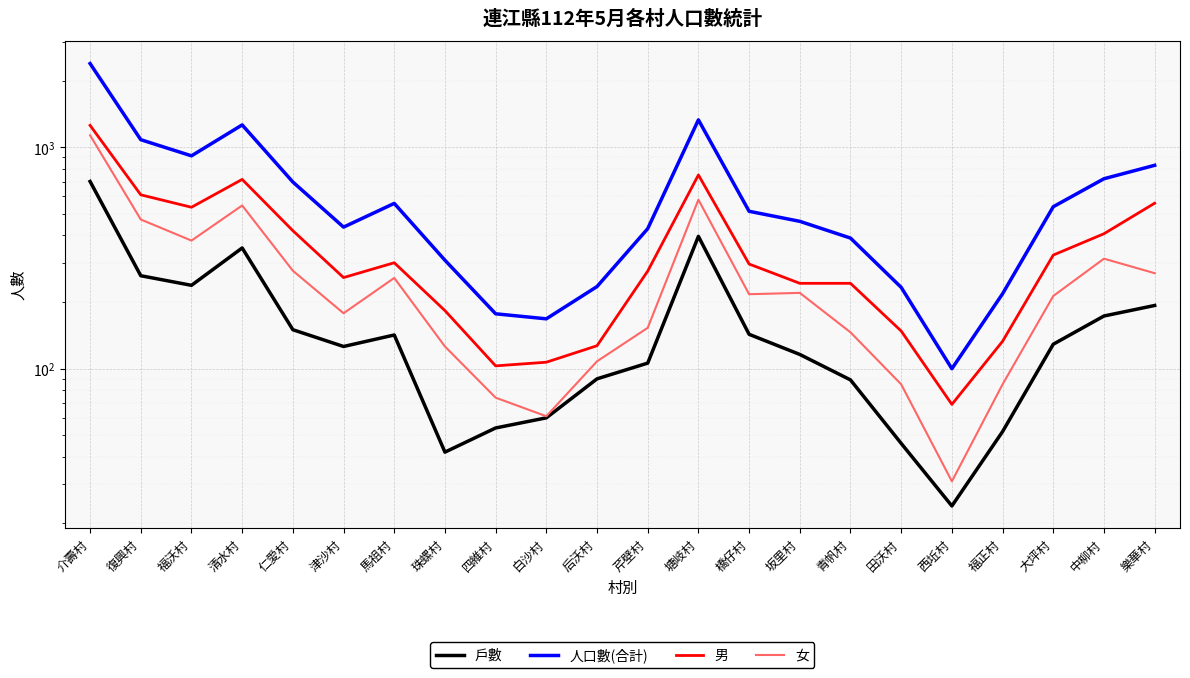

True or false: 戶數 has a value of 535 at 清水村.

False